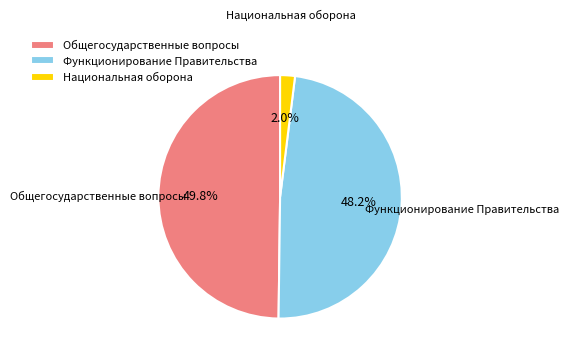

How many slices are in this pie chart?

3